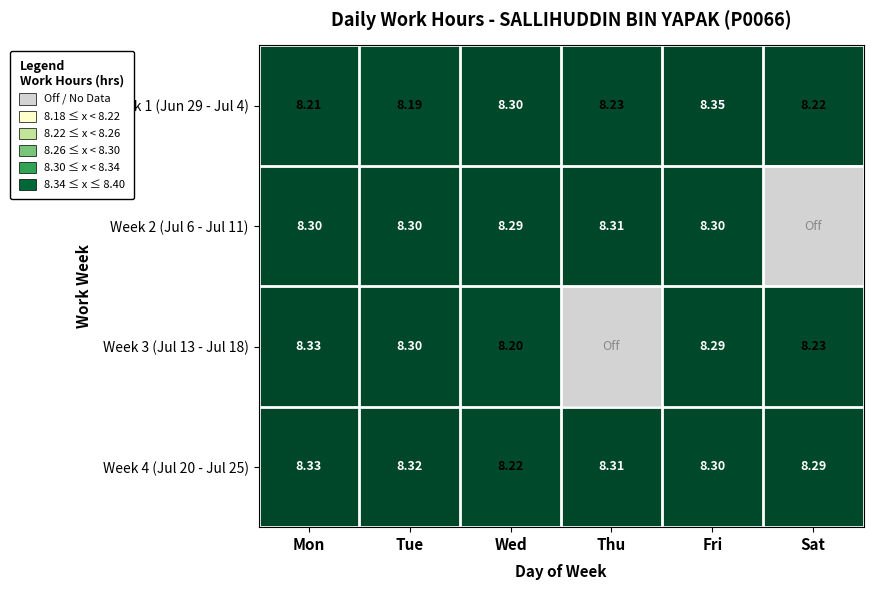

Rank the series at Wed from lowest to highest value.

Week 3 (Jul 13 - Jul 18), Week 4 (Jul 20 - Jul 25), Week 2 (Jul 6 - Jul 11), Week 1 (Jun 29 - Jul 4)